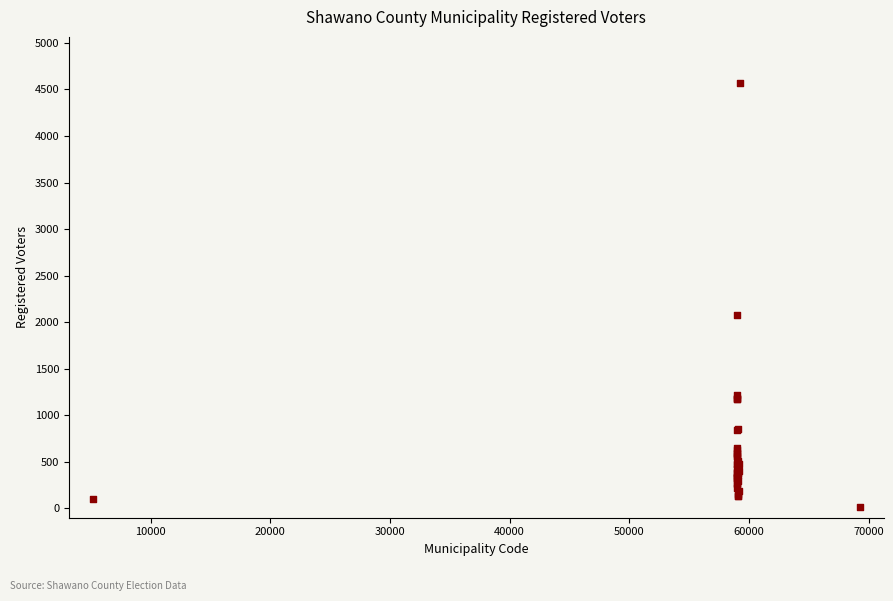

What Y value in the scatter plot is closest to 2289?

2075